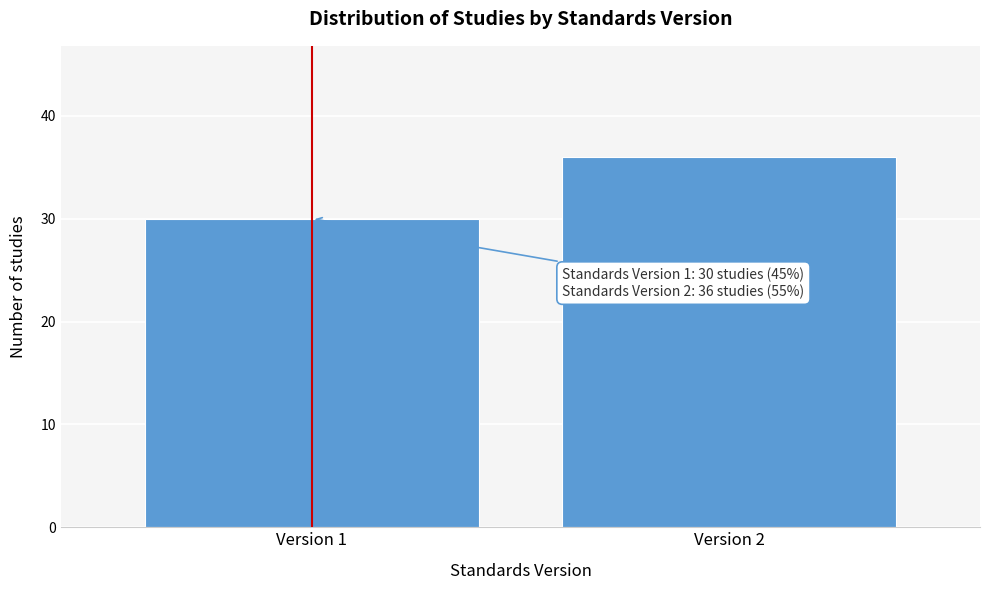

Reading right to left, list all the values displayed in this chart.

Version 2=36	Version 1=30